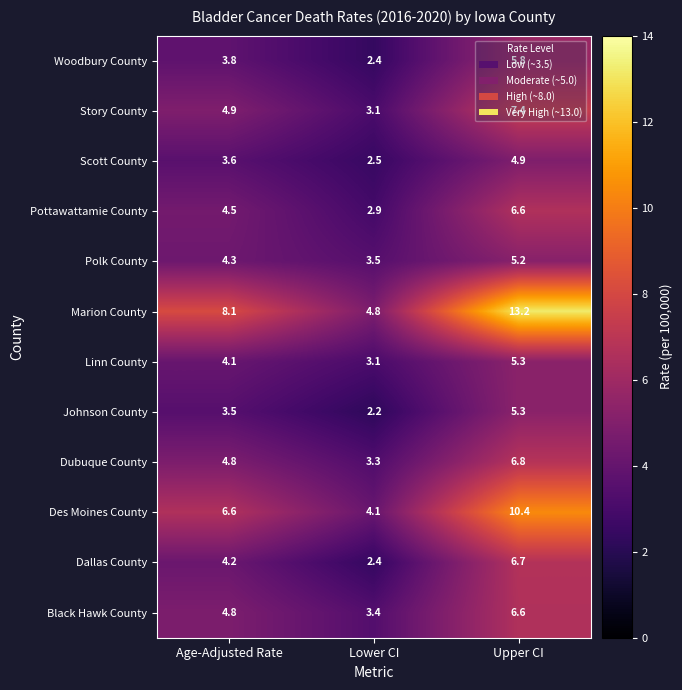

Between Age-Adjusted Rate and Lower CI, which series saw the biggest shift?

Marion County